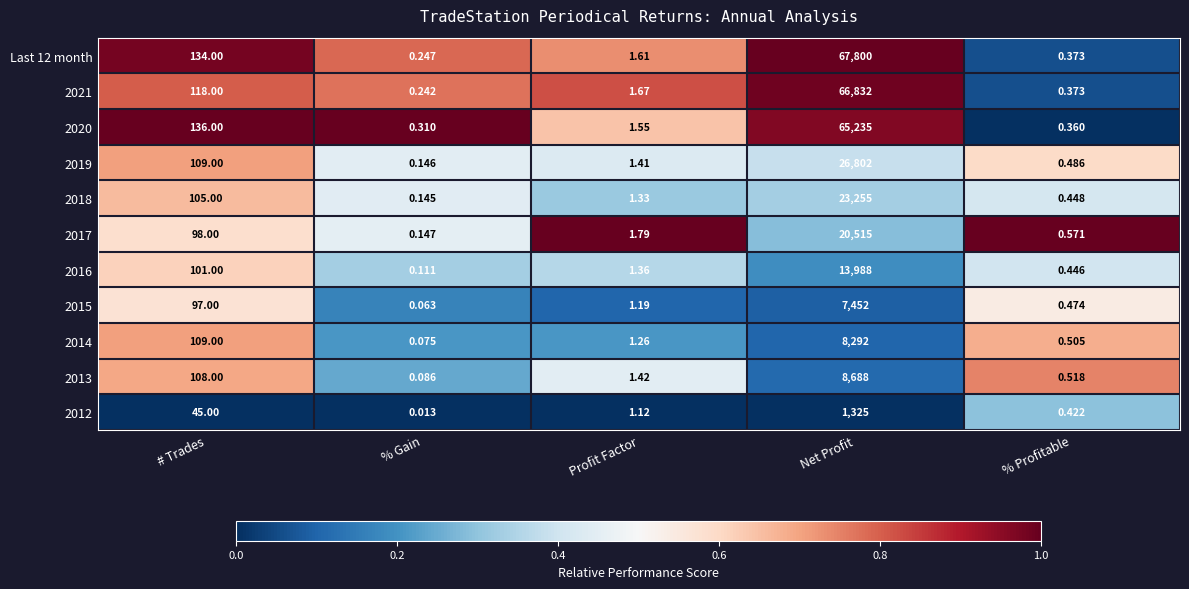

Where is 2018 nearest to the value 11627?

# Trades